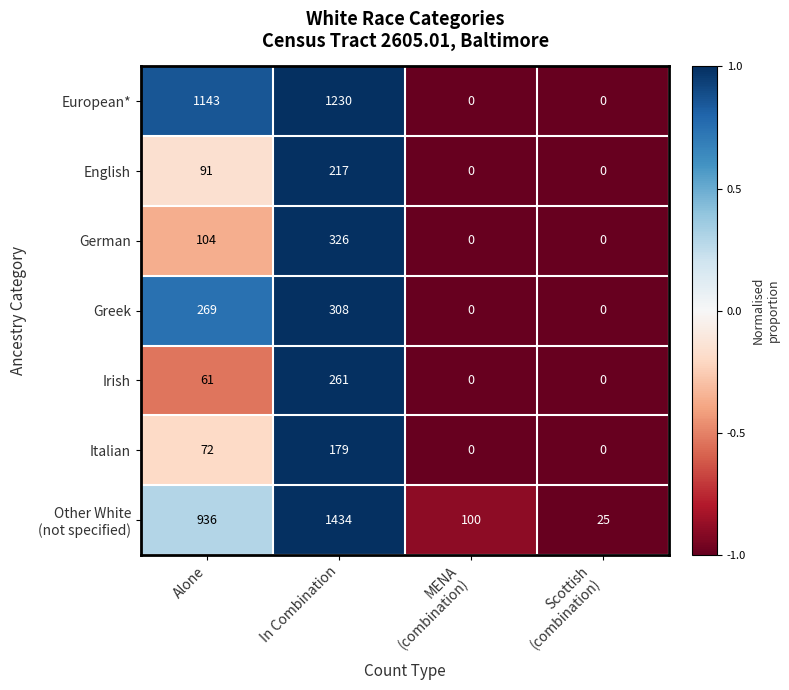

At which category is the sum across all series the highest?

In Combination